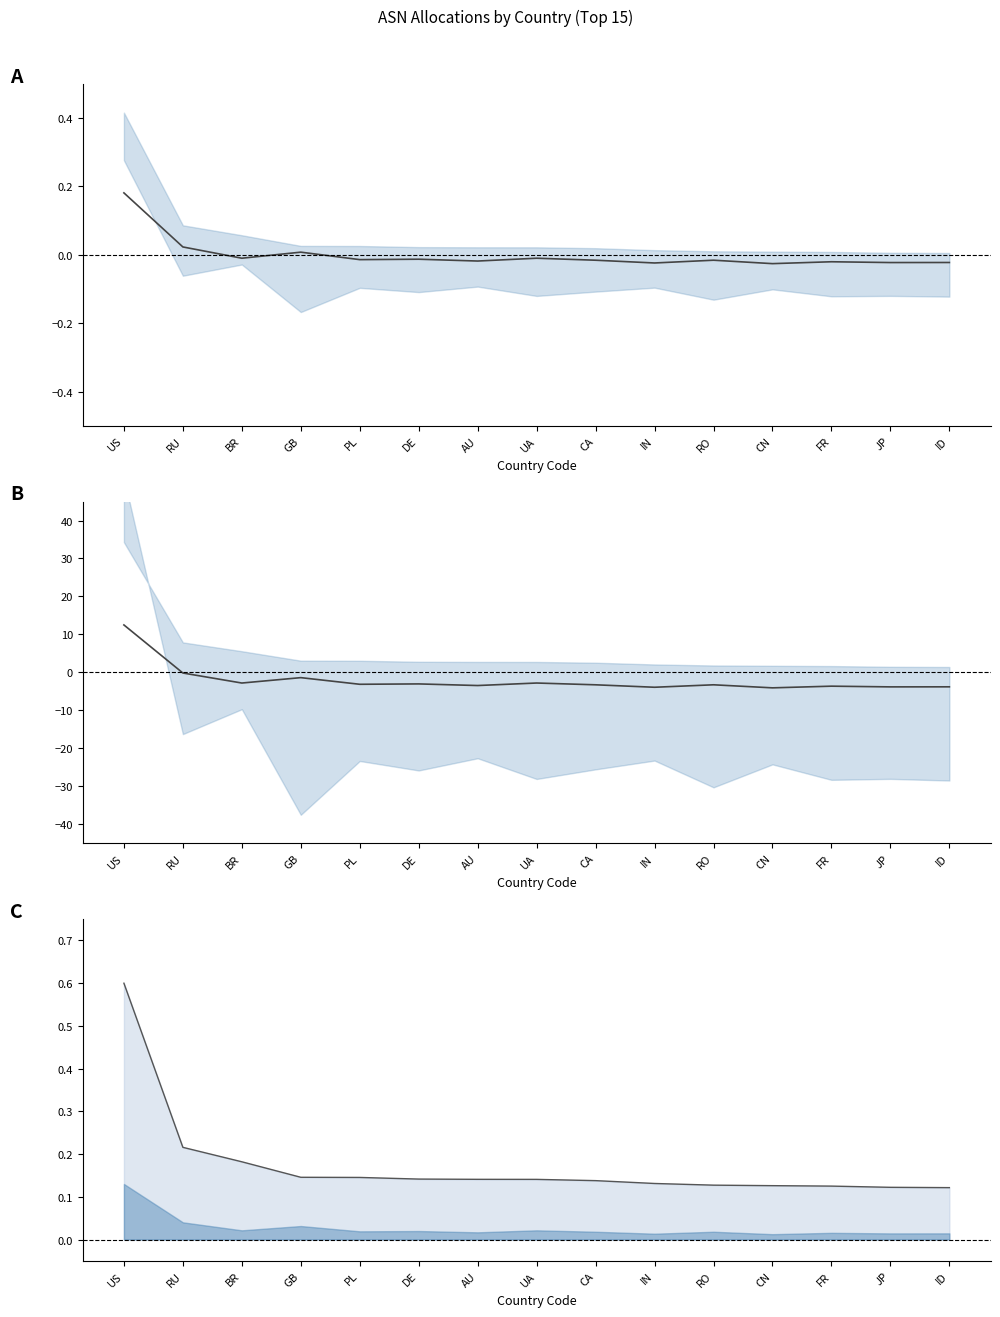

What is the average value of the Mid estimate series?

-2.0